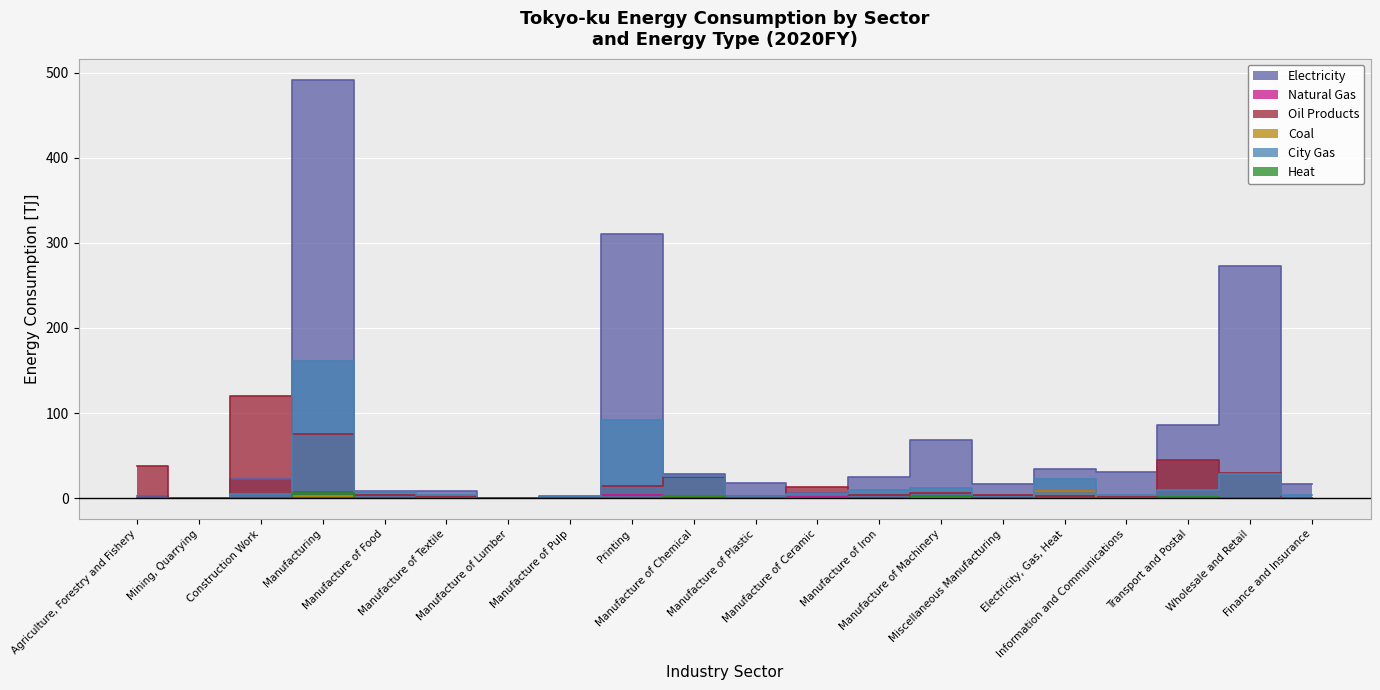

True or false: Natural Gas and Electricity cross at least once.

False